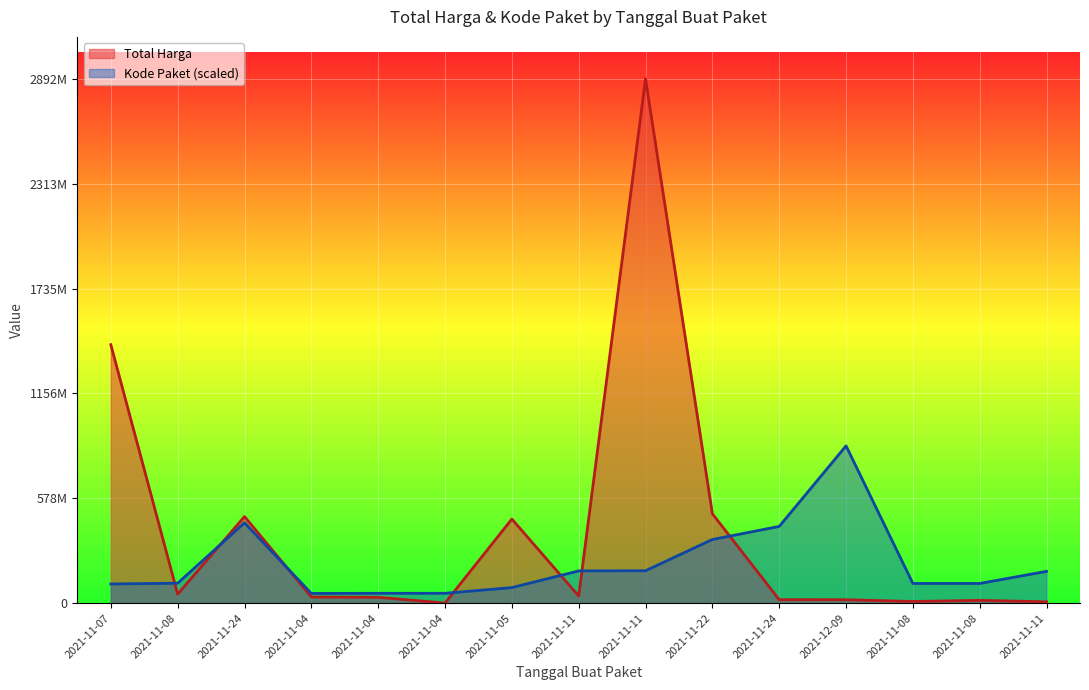

At which category is the sum across all series the highest?

2021-11-11